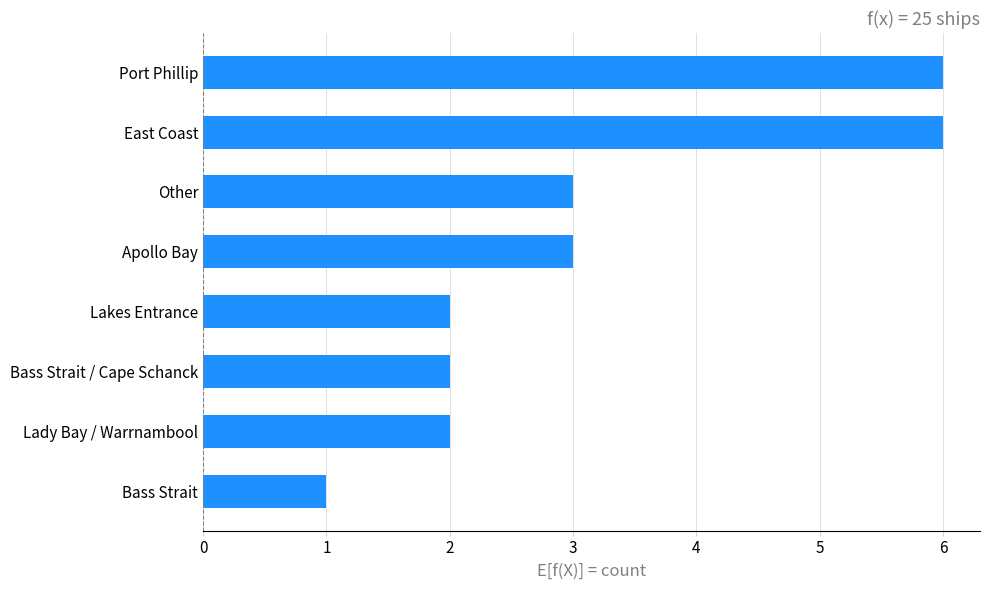

What is the change in value from Lakes Entrance to Port Phillip?

+4